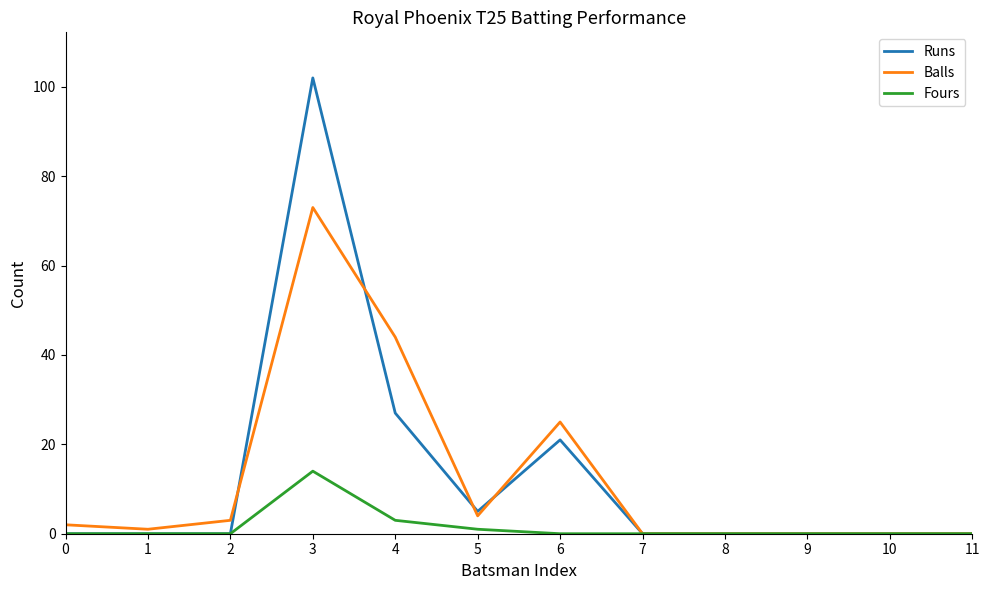

Reading left to right, transcribe all the data shown in this chart.

Runs: 0	0	0	102	27	5	21	0	0	0	0	0
Balls: 2	1	3	73	44	4	25	0	0	0	0	0
Fours: 0	0	0	14	3	1	0	0	0	0	0	0